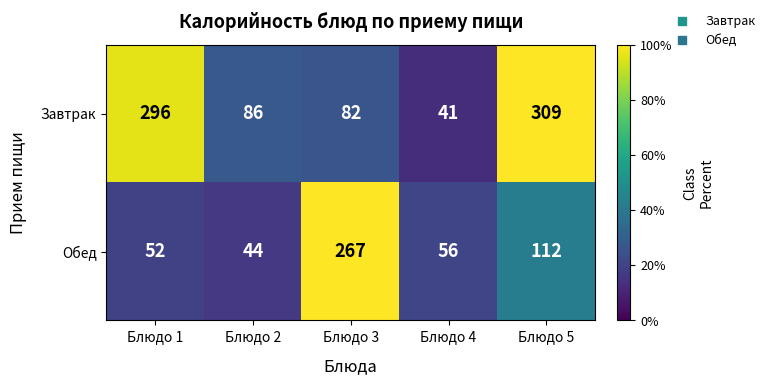

Which series has the largest range (max minus min)?

Завтрак